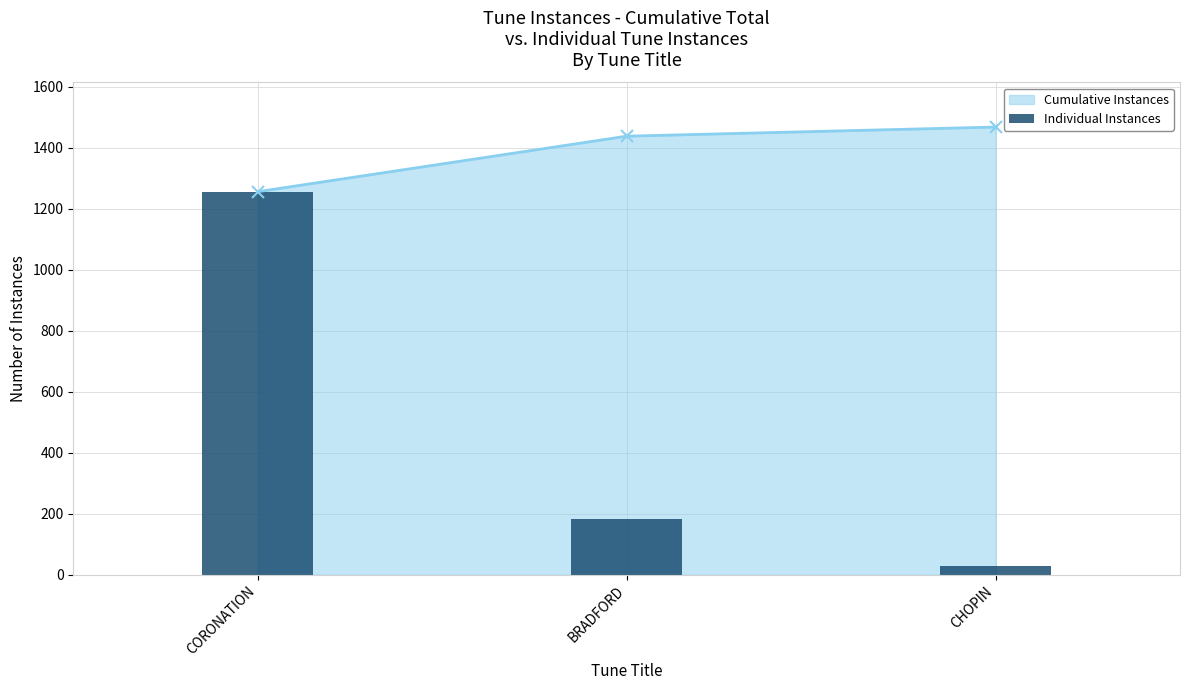

Where does the Cumulative Instances series first go above 1438?

CHOPIN